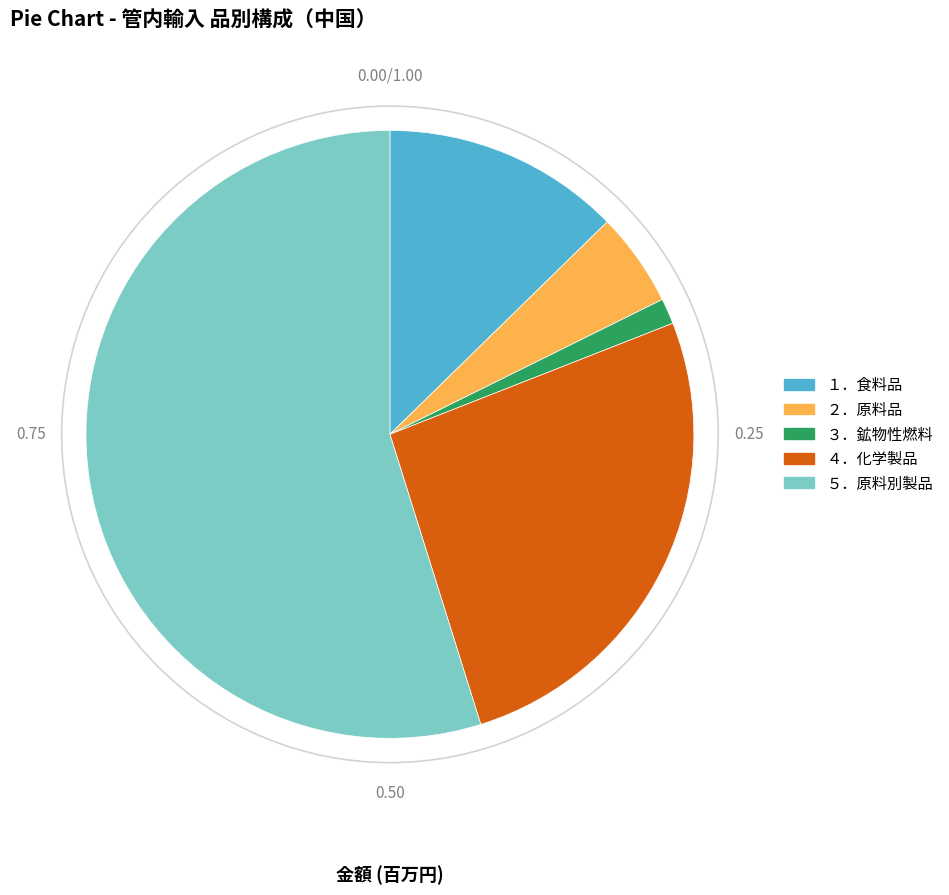

What is the ratio of the value at ３．鉱物性燃料 to the value at ２．原料品?

0.3